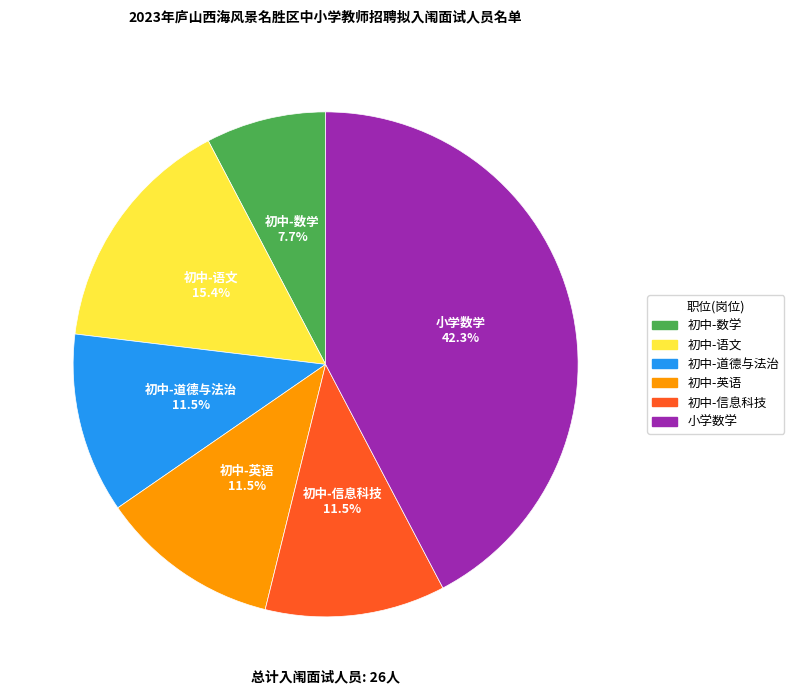

Approximately how many times larger is the value at 初中-道德与法治 compared to 初中-数学?

1.5